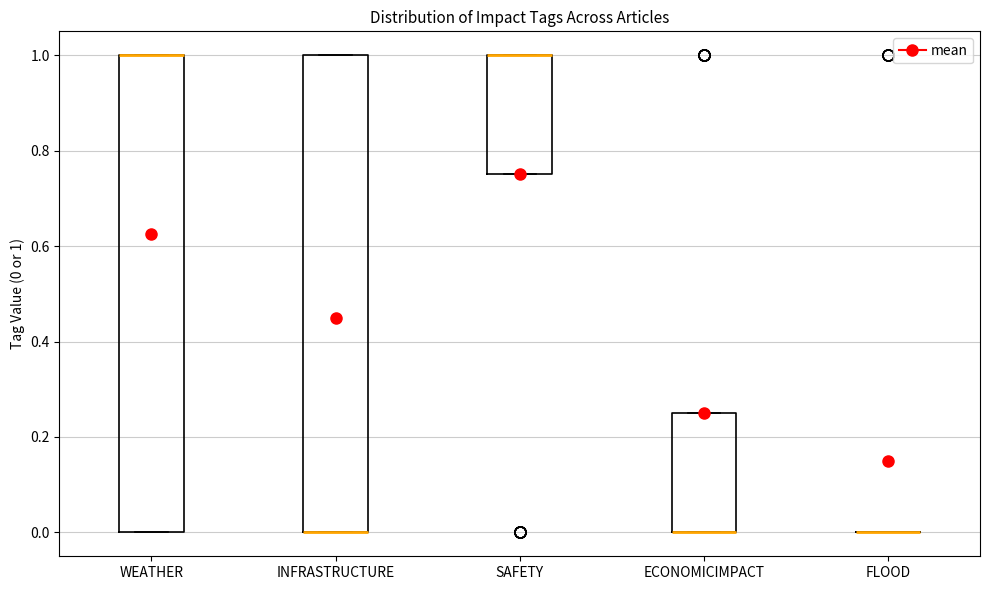

Reading left to right, transcribe this box plot: for each box, give where its median line is, the range the box spans, and where its two whiskers end, as read against the y-axis. The values are not printed on the chart, so give them approximately, as read against the axis.

WEATHER: median 1.00 (drawn on the box's upper edge), box 0.00 to 1.00, whiskers 0.00 to 1.00
INFRASTRUCTURE: median 0.00 (drawn on the box's lower edge), box 0.00 to 1.00, whiskers 0.00 to 1.00
SAFETY: median 1.00 (drawn on the box's upper edge), box 0.76 to 1.00, whiskers 0.76 to 1.00
ECONOMICIMPACT: median 0.00 (drawn on the box's lower edge), box 0.00 to 0.26, whiskers 0.00 to 0.26
FLOOD: box collapsed to a line at 0.00, whiskers 0.00 to 0.00